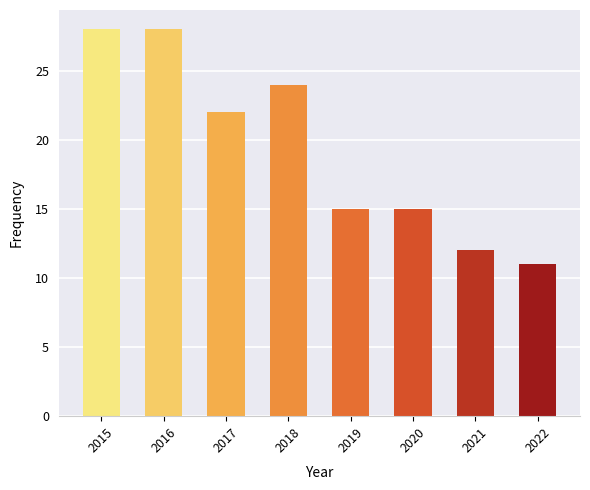

What is the value of the 5th bar from the left?

15